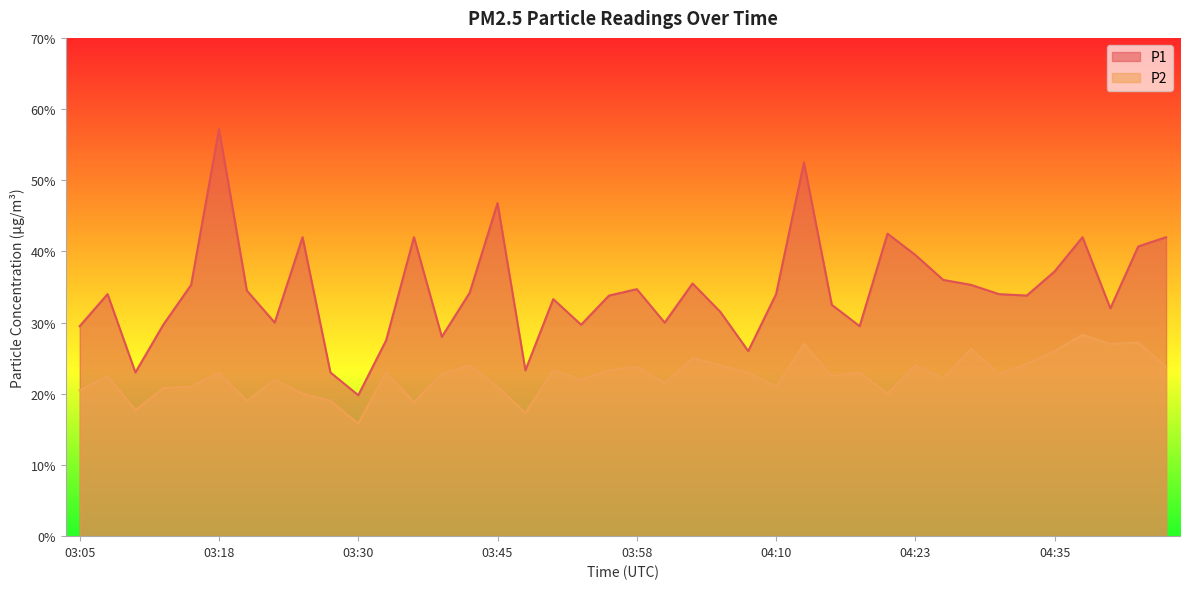

True or false: P1 and P2 intersect in this chart.

False